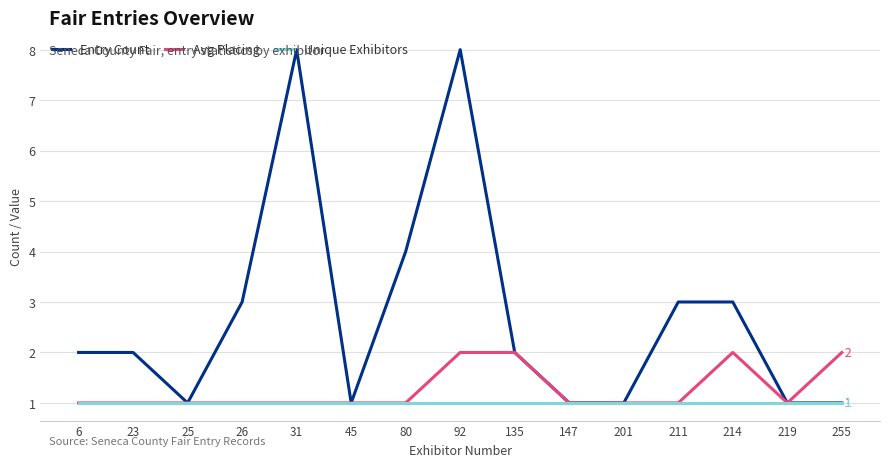

What are all the series names shown in the legend?

Entry Count, Avg Placing, Unique Exhibitors